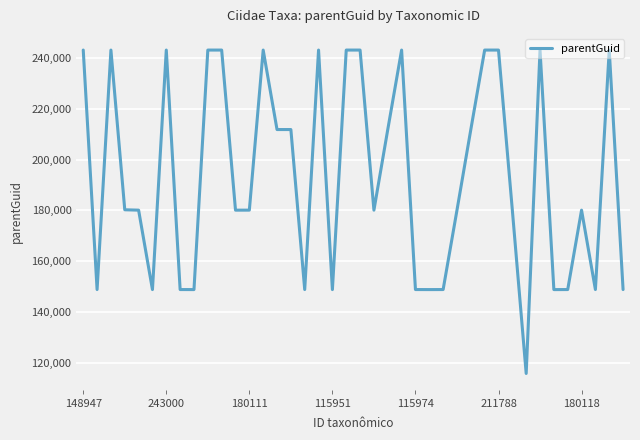

What is the greatest value displayed?

242985